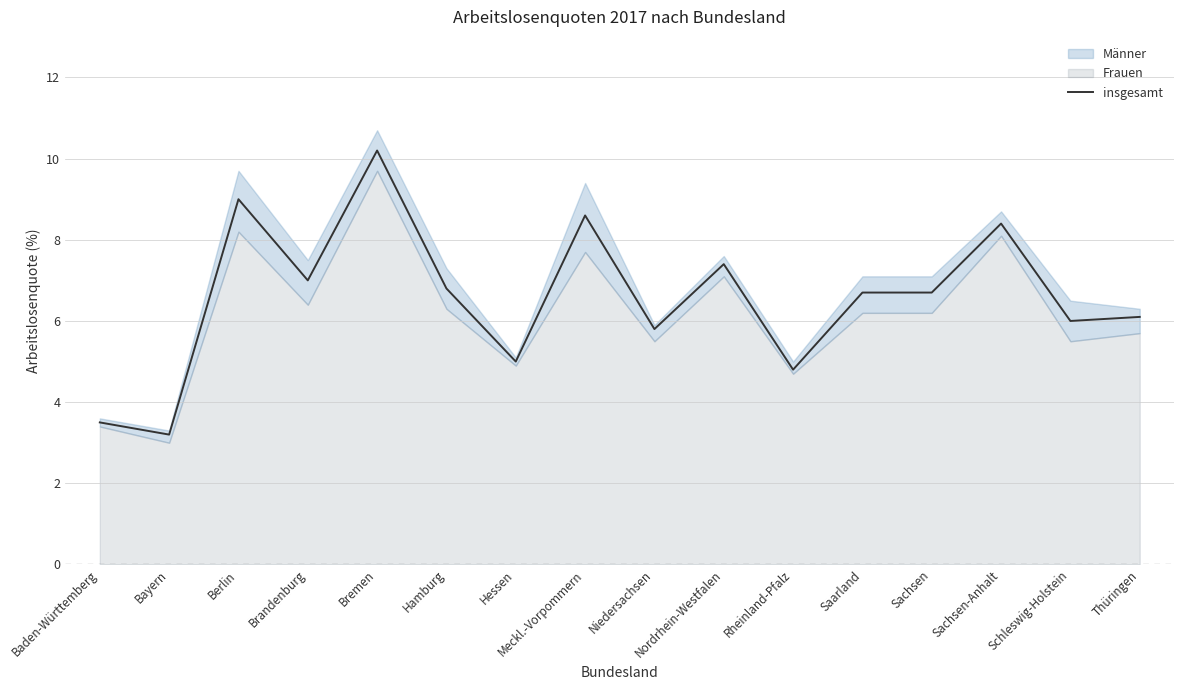

What is the value of the 9th point from the left?

5.8